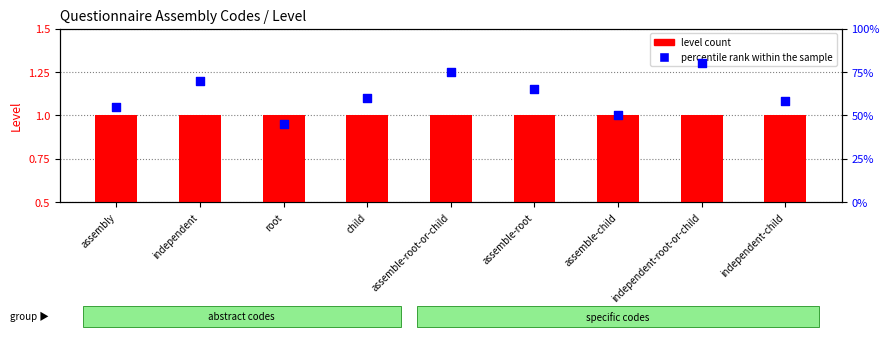

Which series has the largest total across all categories?

percentile rank within the sample